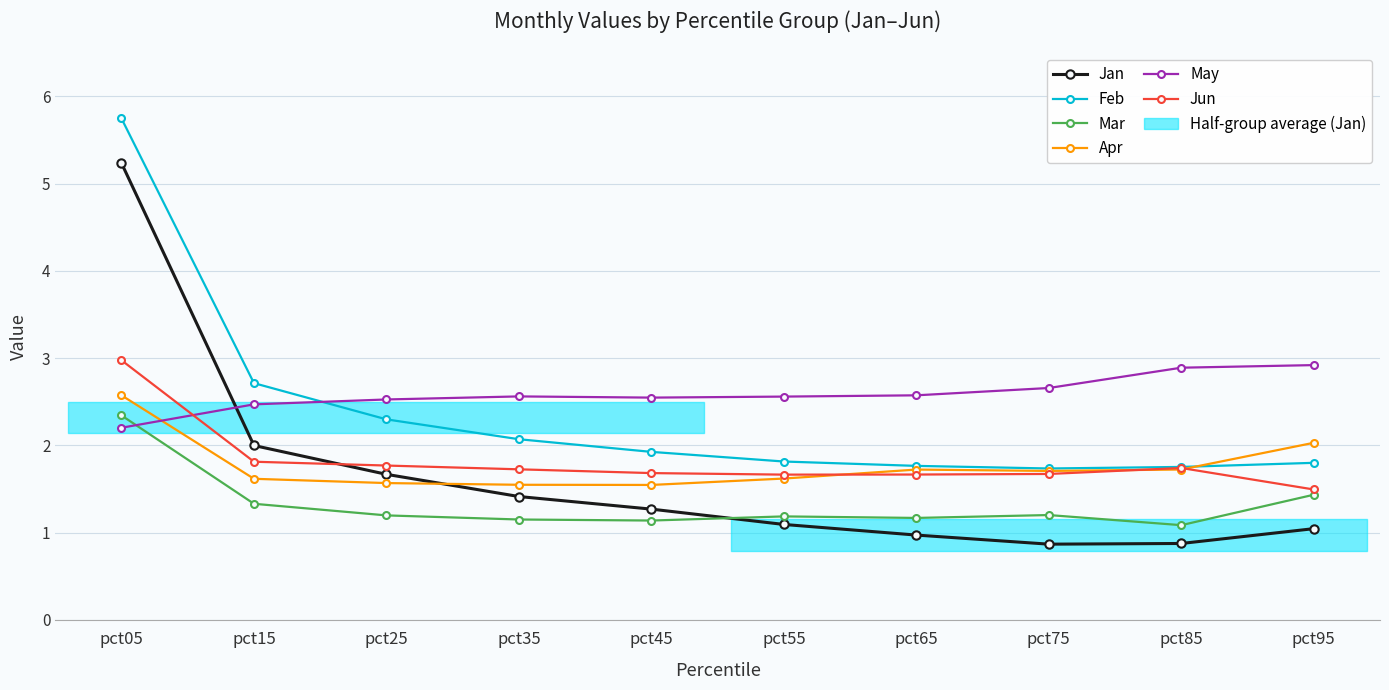

Between pct15 and pct25, which is larger?

pct15